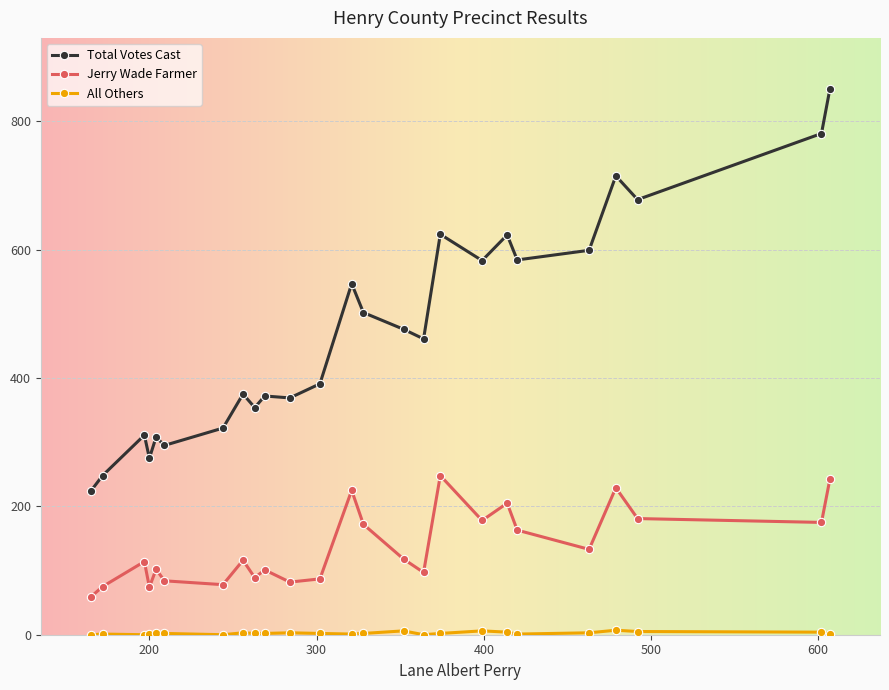

What is the average value of the Jerry Wade Farmer series?

137